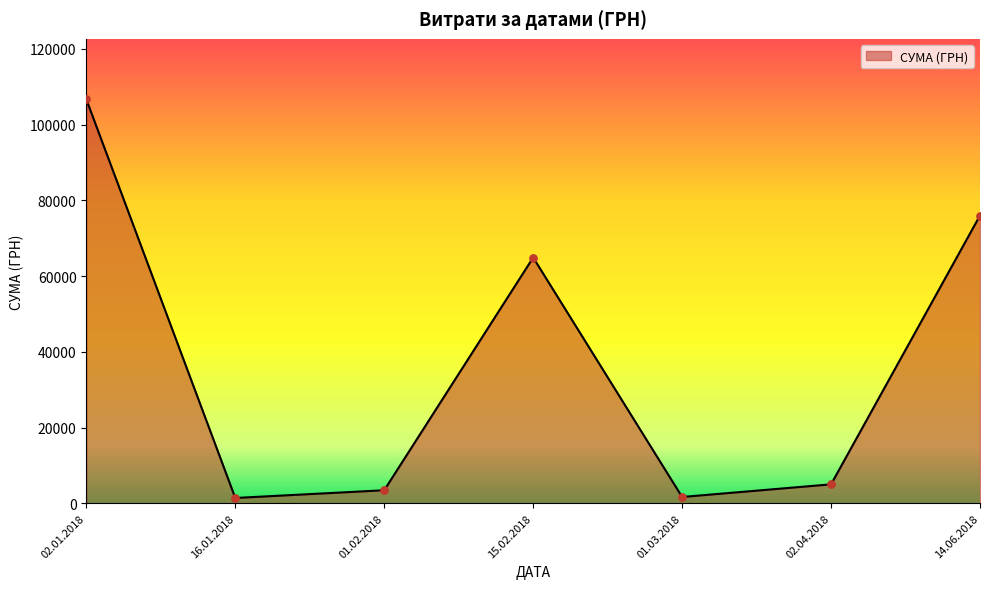

What is the change in value from 02.01.2018 to 01.02.2018?

-103174.9